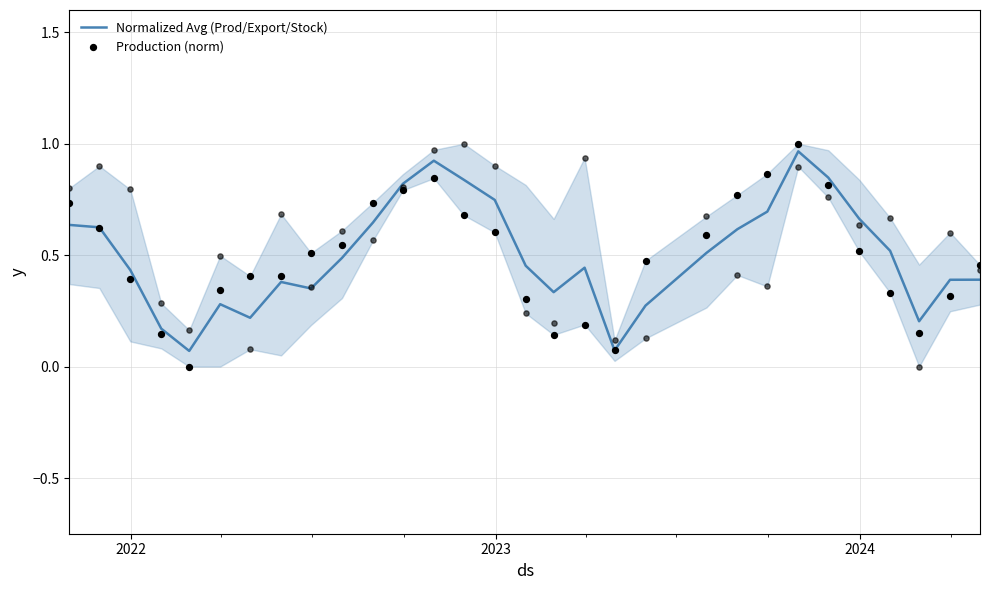

Which series has the largest total across all categories?

Normalized Avg (Prod/Export/Stock)